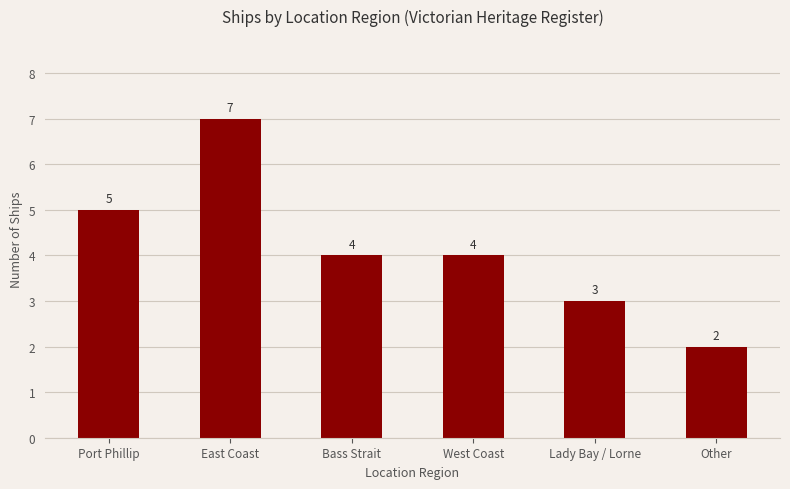

Which has a higher value, Lady Bay / Lorne or Port Phillip?

Port Phillip